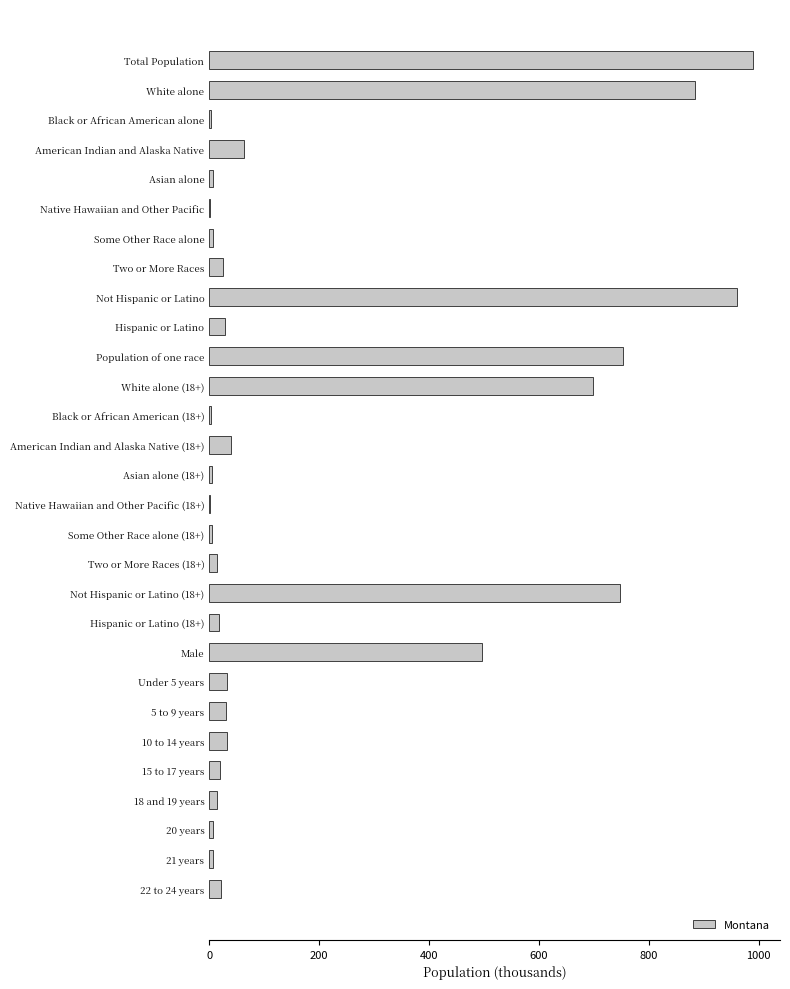

How many distinct data groups are displayed?

1